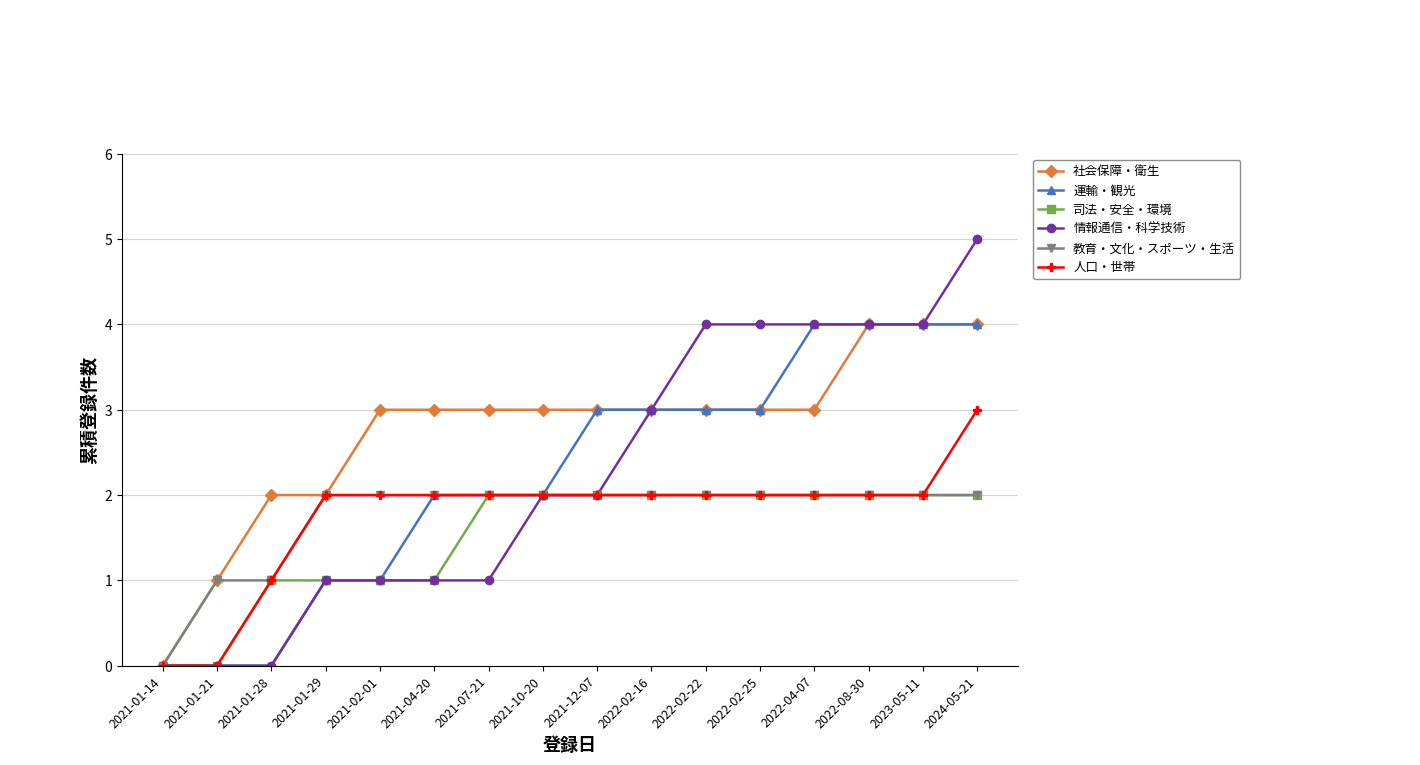

Reading right to left, list all the values displayed in this chart.

社会保障・衛生: 2024-05-21=4	2023-05-11=4	2022-08-30=4	2022-04-07=3	2022-02-25=3	2022-02-22=3	2022-02-16=3	2021-12-07=3	2021-10-20=3	2021-07-21=3	2021-04-20=3	2021-02-01=3	2021-01-29=2	2021-01-28=2	2021-01-21=1	2021-01-14=0
運輸・観光: 2024-05-21=4	2023-05-11=4	2022-08-30=4	2022-04-07=4	2022-02-25=3	2022-02-22=3	2022-02-16=3	2021-12-07=3	2021-10-20=2	2021-07-21=2	2021-04-20=2	2021-02-01=1	2021-01-29=1	2021-01-28=0	2021-01-21=0	2021-01-14=0
司法・安全・環境: 2024-05-21=2	2023-05-11=2	2022-08-30=2	2022-04-07=2	2022-02-25=2	2022-02-22=2	2022-02-16=2	2021-12-07=2	2021-10-20=2	2021-07-21=2	2021-04-20=1	2021-02-01=1	2021-01-29=1	2021-01-28=1	2021-01-21=0	2021-01-14=0
情報通信・科学技術: 2024-05-21=5	2023-05-11=4	2022-08-30=4	2022-04-07=4	2022-02-25=4	2022-02-22=4	2022-02-16=3	2021-12-07=2	2021-10-20=2	2021-07-21=1	2021-04-20=1	2021-02-01=1	2021-01-29=1	2021-01-28=0	2021-01-21=0	2021-01-14=0
教育・文化・スポーツ・生活: 2024-05-21=2	2023-05-11=2	2022-08-30=2	2022-04-07=2	2022-02-25=2	2022-02-22=2	2022-02-16=2	2021-12-07=2	2021-10-20=2	2021-07-21=2	2021-04-20=2	2021-02-01=2	2021-01-29=2	2021-01-28=1	2021-01-21=1	2021-01-14=0
人口・世帯: 2024-05-21=3	2023-05-11=2	2022-08-30=2	2022-04-07=2	2022-02-25=2	2022-02-22=2	2022-02-16=2	2021-12-07=2	2021-10-20=2	2021-07-21=2	2021-04-20=2	2021-02-01=2	2021-01-29=2	2021-01-28=1	2021-01-21=0	2021-01-14=0